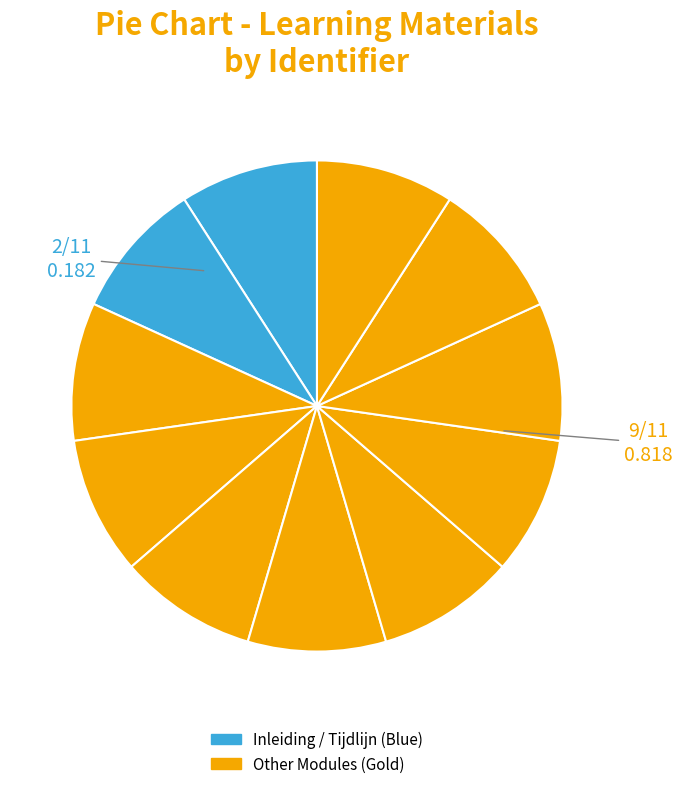

How many segments does this pie chart have?

11